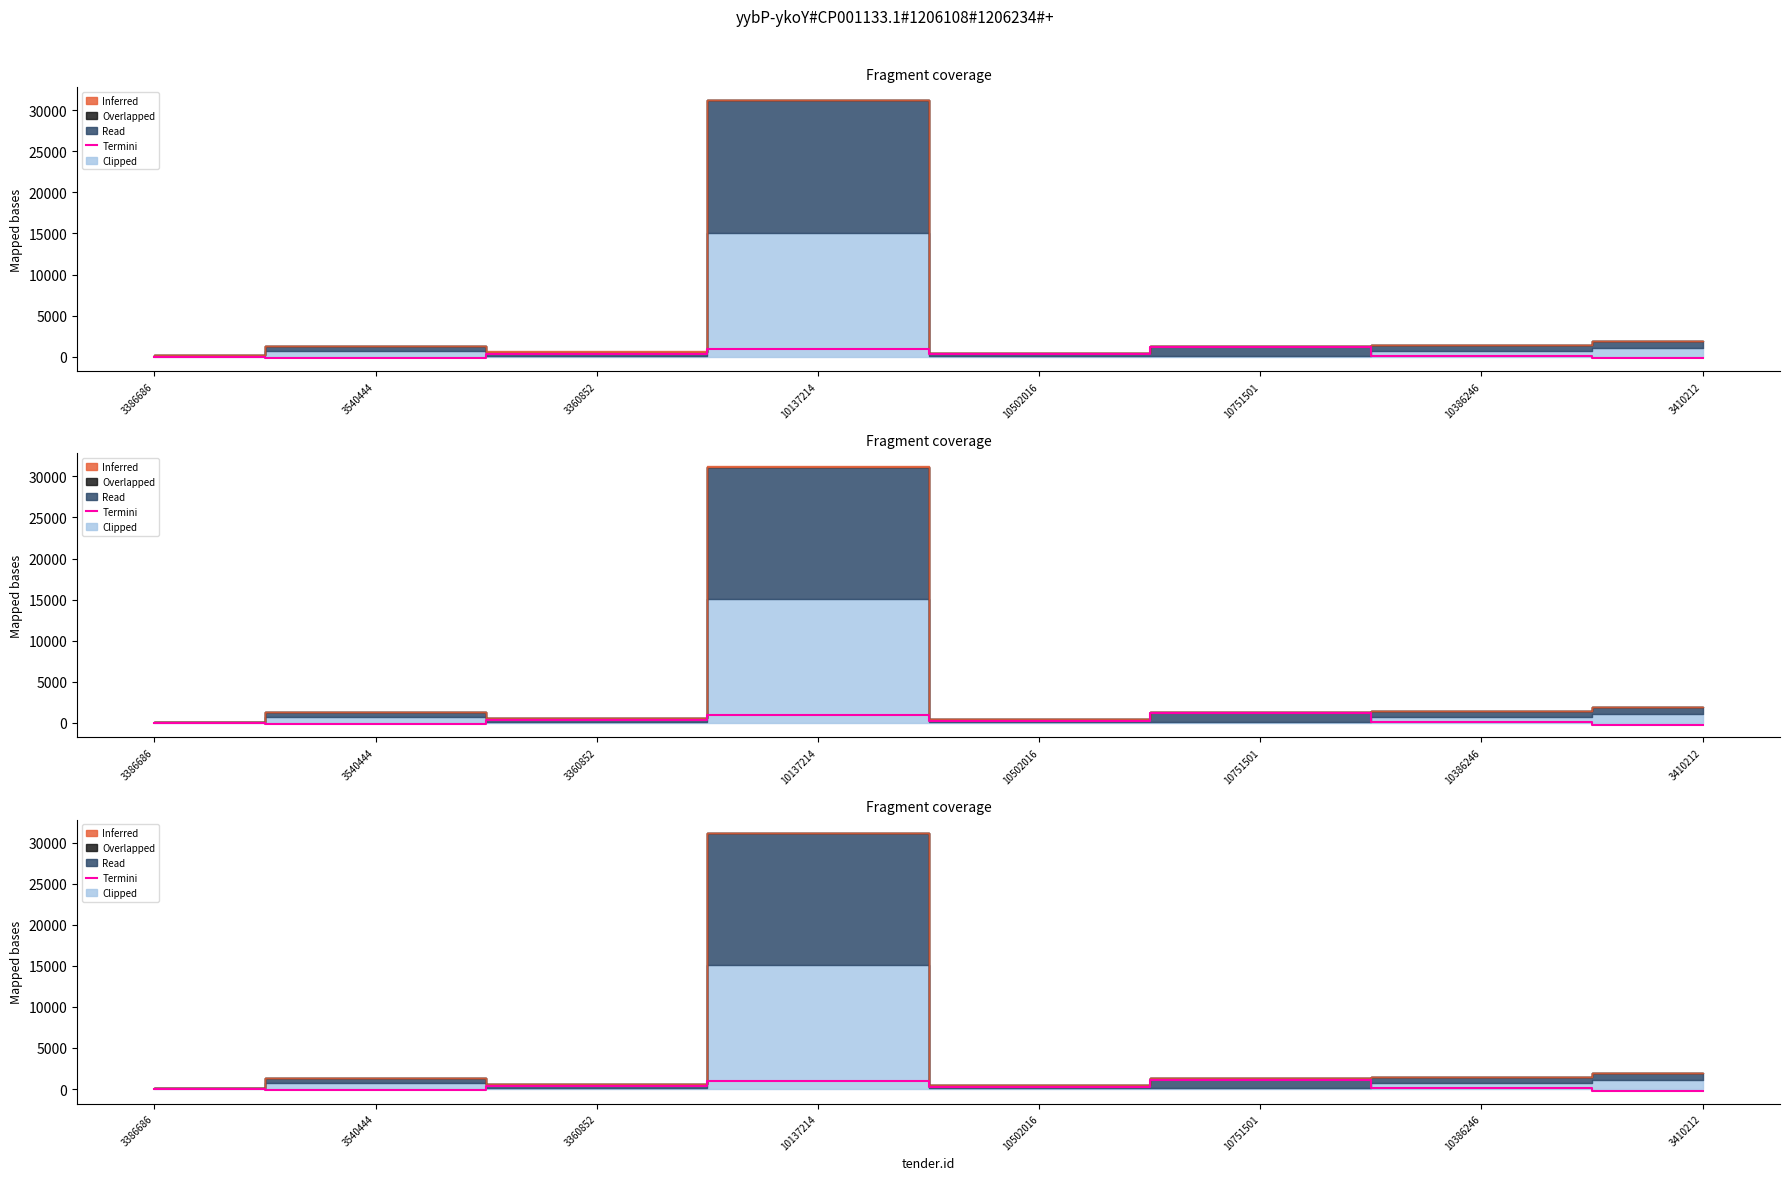

The chart shows a value of -158.4 at 3540444. True or false?

True